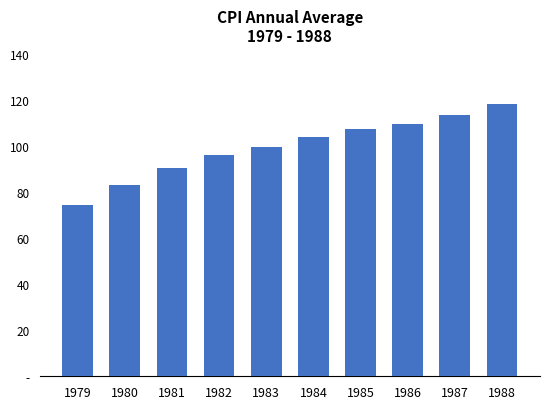

Are the bars horizontal?

No